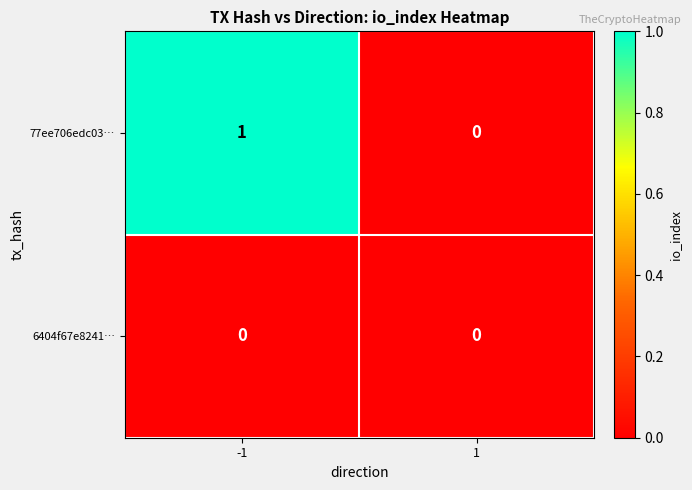

Reading right to left, what are all the values shown in this chart?

77ee706edc03…: 0	1
6404f67e8241…: 0	0